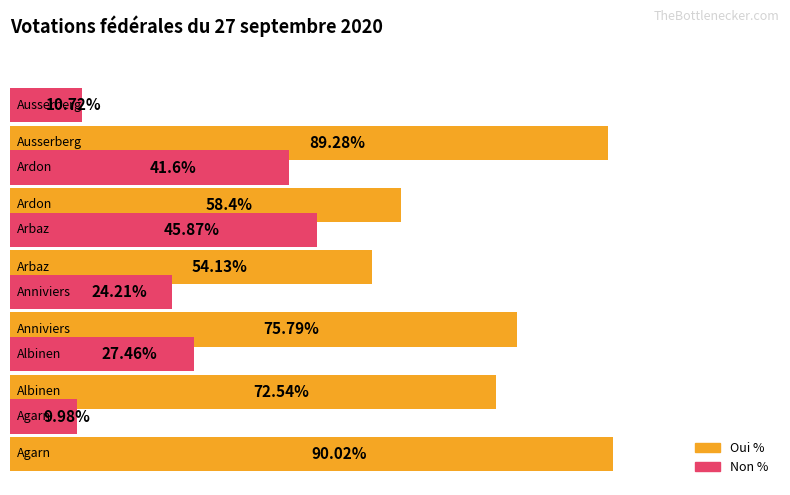

Which series has the largest total across all categories?

Oui %